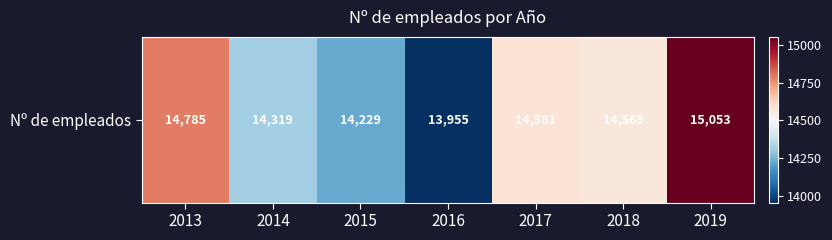

List the labels in order of value, smallest first.

2016, 2015, 2014, 2018, 2017, 2013, 2019